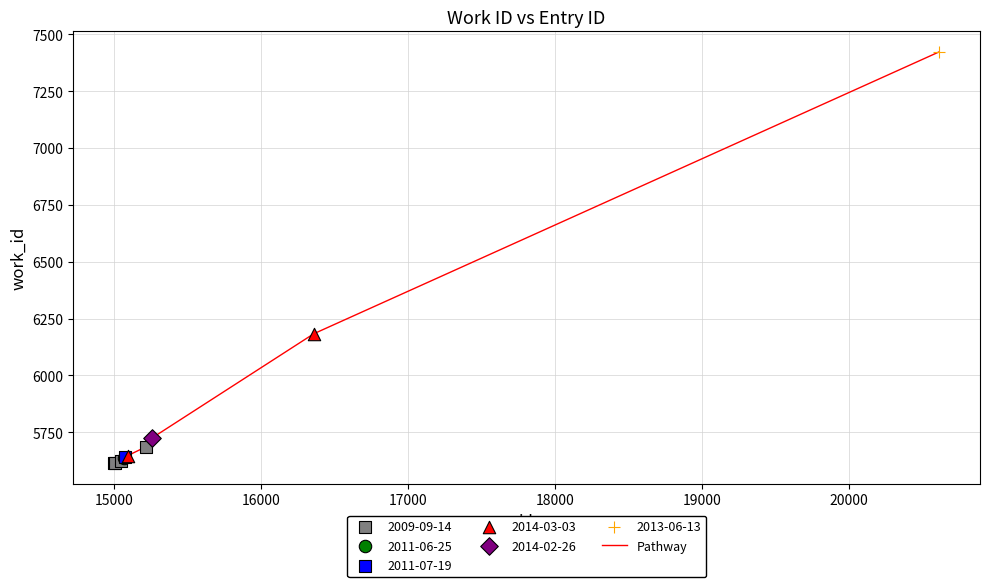

What is the smallest value displayed?

5614